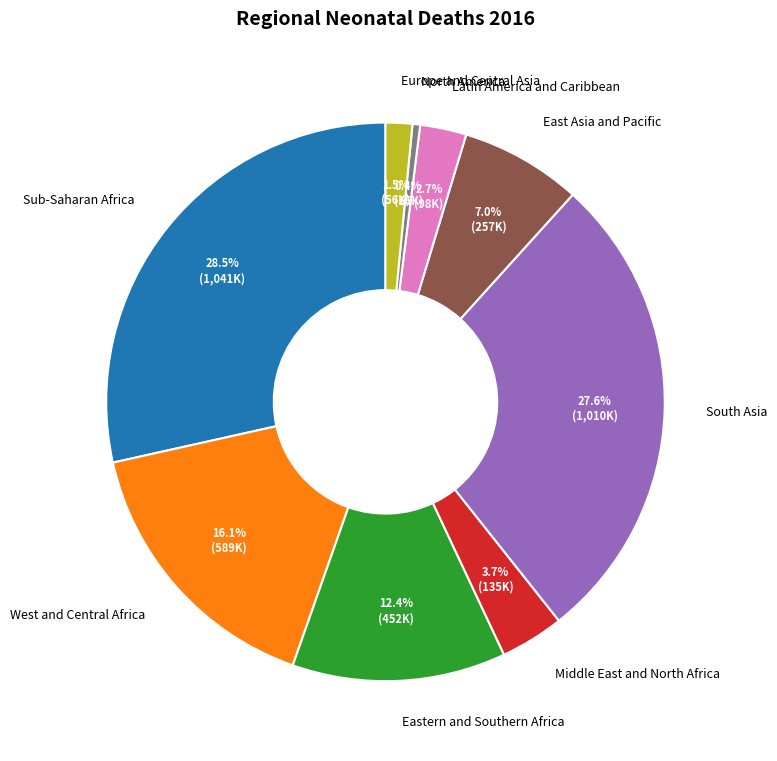

Which category has the biggest portion of the pie?

Sub-Saharan Africa